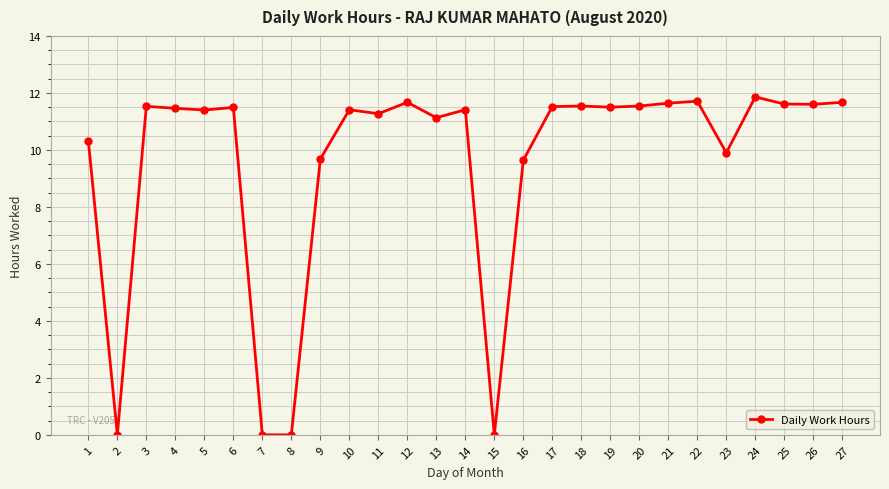

What is the ratio of the value at 10 to the value at 5?

1.0